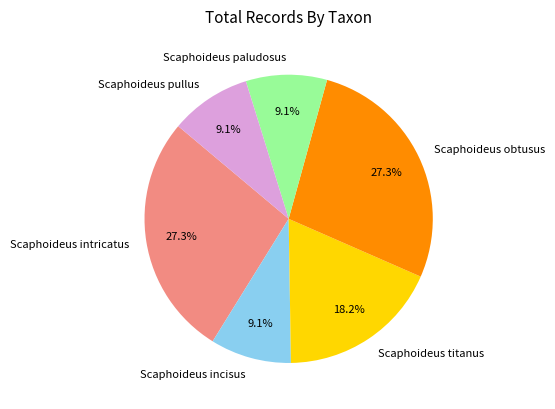

Count the number of slices in the pie.

6